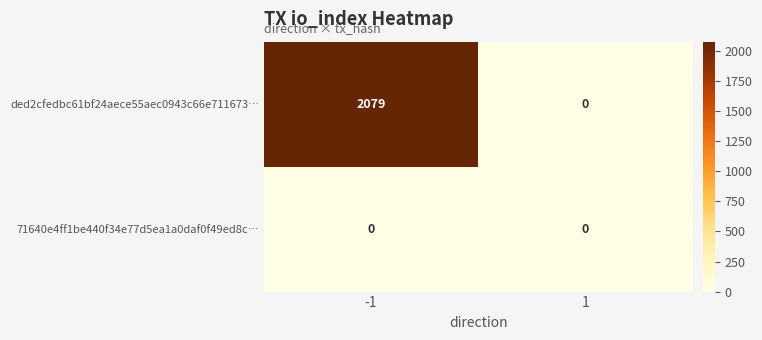

Reading left to right, transcribe all the data shown in this chart.

ded2cfedbc61bf24aece55aec0943c66e711673…: -1=2079	1=0
71640e4ff1be440f34e77d5ea1a0daf0f49ed8c…: -1=0	1=0